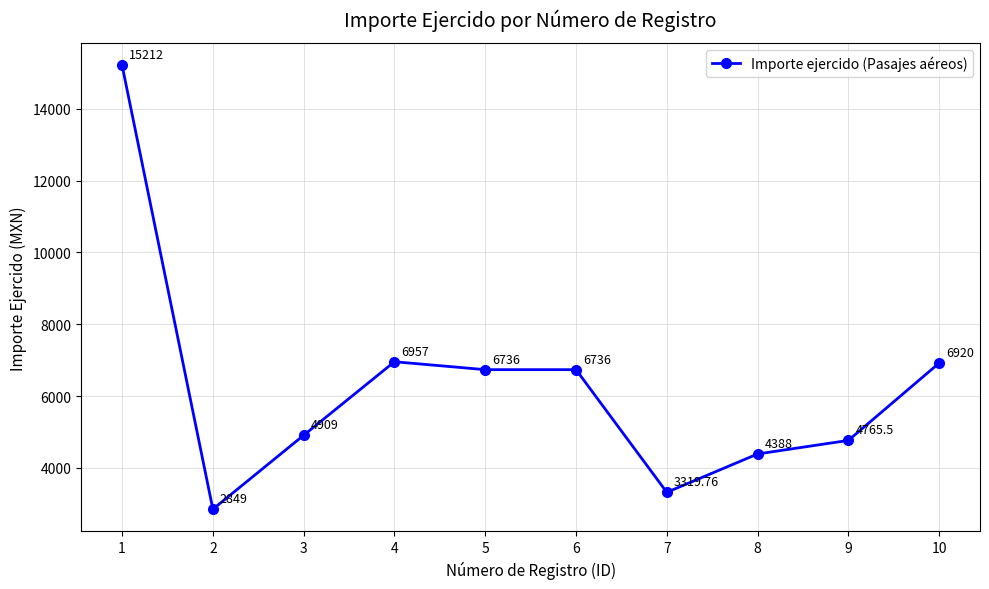

What value does the data have at 10?

6920.0